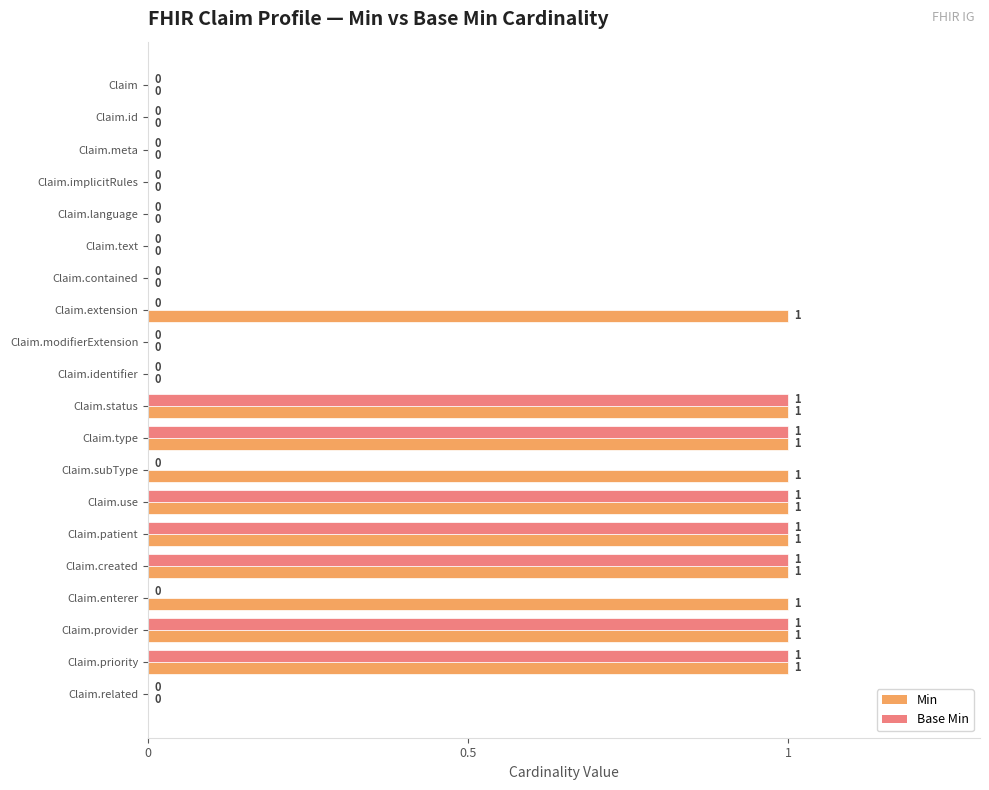

Which series has the largest total across all categories?

Min